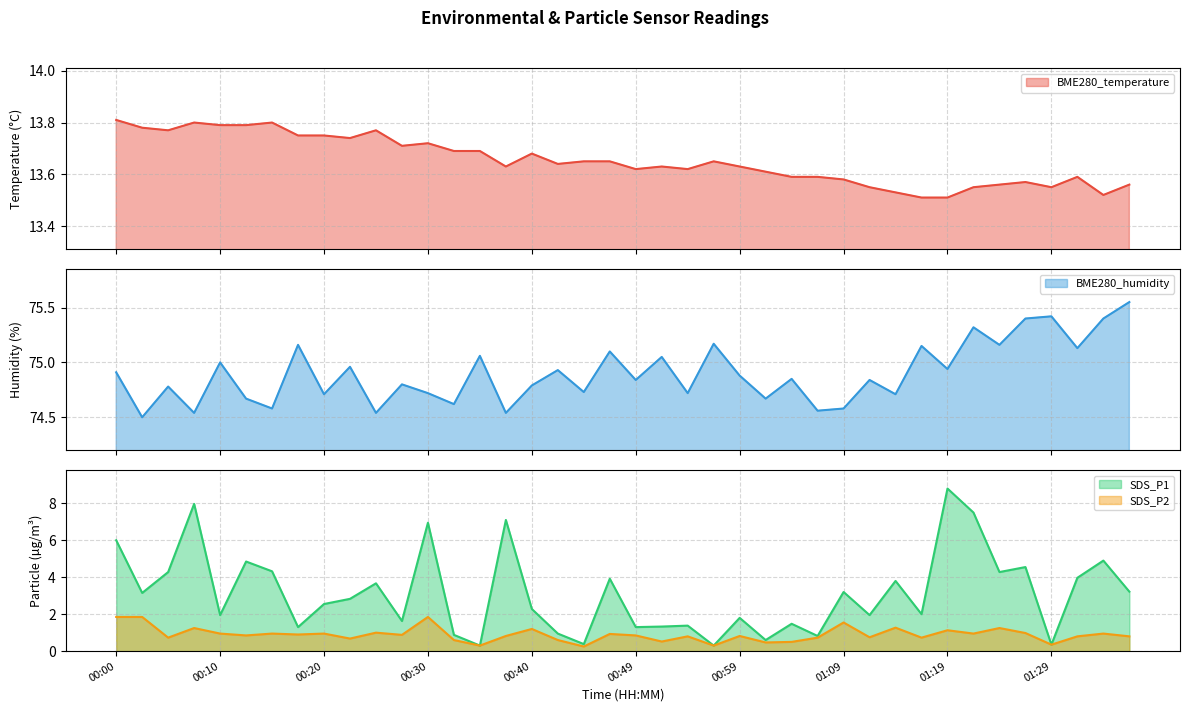

Reading left to right, what are all the values shown in this chart?

BME280_temperature: 00:00=13.8	00:02=13.8	00:05=13.8	00:07=13.8	00:10=13.8	00:12=13.8	00:15=13.8	00:17=13.8	00:20=13.8	00:22=13.7	00:25=13.8	00:27=13.7	00:30=13.7	00:32=13.7	00:35=13.7	00:37=13.6	00:40=13.7	00:42=13.6	00:44=13.7	00:47=13.7	00:49=13.6	00:52=13.6	00:54=13.6	00:57=13.7	00:59=13.6	01:02=13.6	01:04=13.6	01:07=13.6	01:09=13.6	01:12=13.6	01:14=13.5	01:17=13.5	01:19=13.5	01:21=13.6	01:24=13.6	01:26=13.6	01:29=13.6	01:32=13.6	01:34=13.5	01:37=13.6
BME280_humidity: 00:00=74.9	00:02=74.5	00:05=74.8	00:07=74.5	00:10=75.0	00:12=74.7	00:15=74.6	00:17=75.2	00:20=74.7	00:22=75.0	00:25=74.5	00:27=74.8	00:30=74.7	00:32=74.6	00:35=75.1	00:37=74.5	00:40=74.8	00:42=74.9	00:44=74.7	00:47=75.1	00:49=74.8	00:52=75.0	00:54=74.7	00:57=75.2	00:59=74.9	01:02=74.7	01:04=74.8	01:07=74.6	01:09=74.6	01:12=74.8	01:14=74.7	01:17=75.2	01:19=74.9	01:21=75.3	01:24=75.2	01:26=75.4	01:29=75.4	01:32=75.1	01:34=75.4	01:37=75.5
SDS_P1: 00:00=6.0	00:02=3.1	00:05=4.3	00:07=8.0	00:10=1.9	00:12=4.8	00:15=4.3	00:17=1.3	00:20=2.5	00:22=2.8	00:25=3.7	00:27=1.6	00:30=7.0	00:32=0.9	00:35=0.3	00:37=7.1	00:40=2.3	00:42=0.9	00:44=0.4	00:47=3.9	00:49=1.3	00:52=1.3	00:54=1.4	00:57=0.3	00:59=1.8	01:02=0.6	01:04=1.5	01:07=0.8	01:09=3.2	01:12=1.9	01:14=3.8	01:17=2.0	01:19=8.8	01:21=7.5	01:24=4.3	01:26=4.5	01:29=0.3	01:32=4.0	01:34=4.9	01:37=3.2
SDS_P2: 00:00=1.9	00:02=1.9	00:05=0.7	00:07=1.2	00:10=0.9	00:12=0.8	00:15=0.9	00:17=0.9	00:20=0.9	00:22=0.7	00:25=1.0	00:27=0.9	00:30=1.9	00:32=0.6	00:35=0.3	00:37=0.8	00:40=1.2	00:42=0.6	00:44=0.2	00:47=0.9	00:49=0.8	00:52=0.5	00:54=0.8	00:57=0.3	00:59=0.8	01:02=0.5	01:04=0.5	01:07=0.7	01:09=1.6	01:12=0.8	01:14=1.3	01:17=0.7	01:19=1.1	01:21=0.9	01:24=1.2	01:26=1.0	01:29=0.3	01:32=0.8	01:34=0.9	01:37=0.8